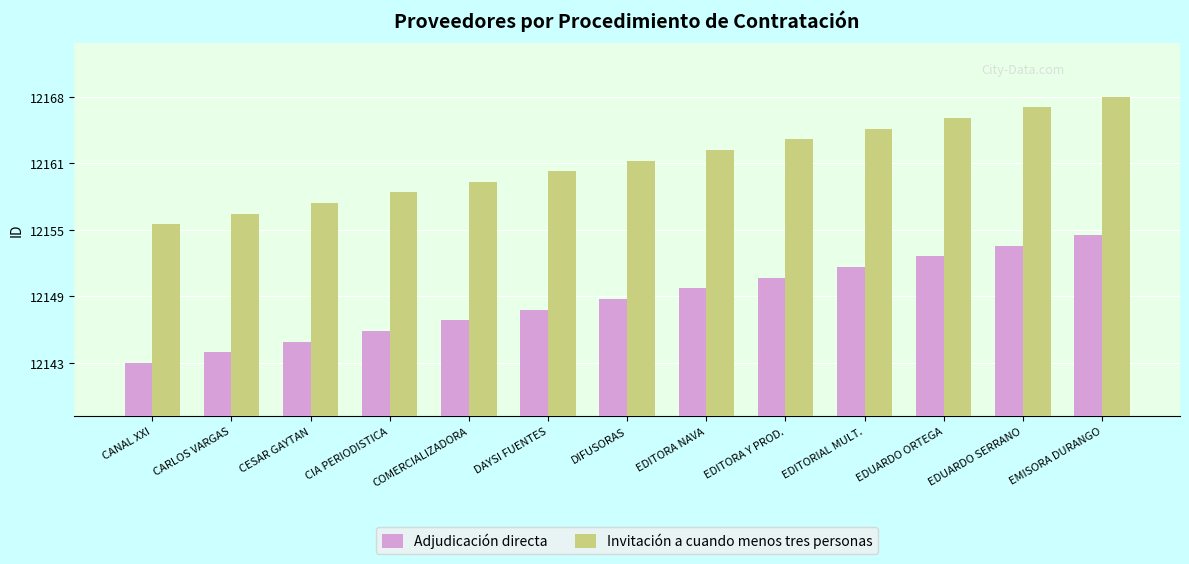

What are all the series names shown in the legend?

Adjudicación directa, Invitación a cuando menos tres personas